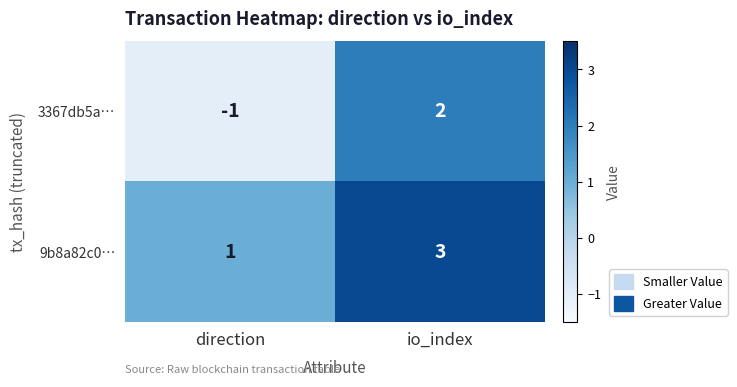

What is the difference between the 3367db5a… values at direction and io_index?

3